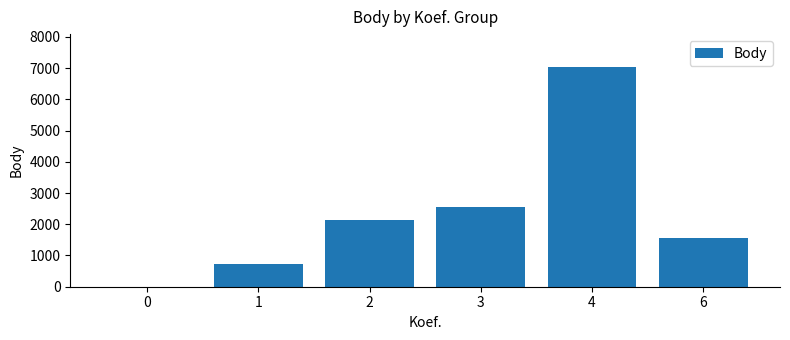

Reading left to right, transcribe all the data shown in this chart.

0	737	2123	2558	7033	1552